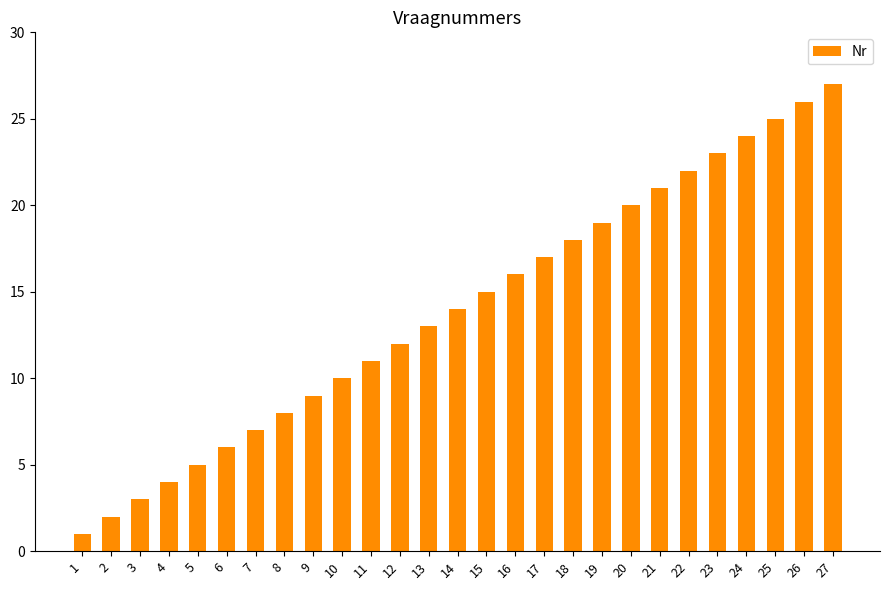

What is the minimum value shown in the chart?

1